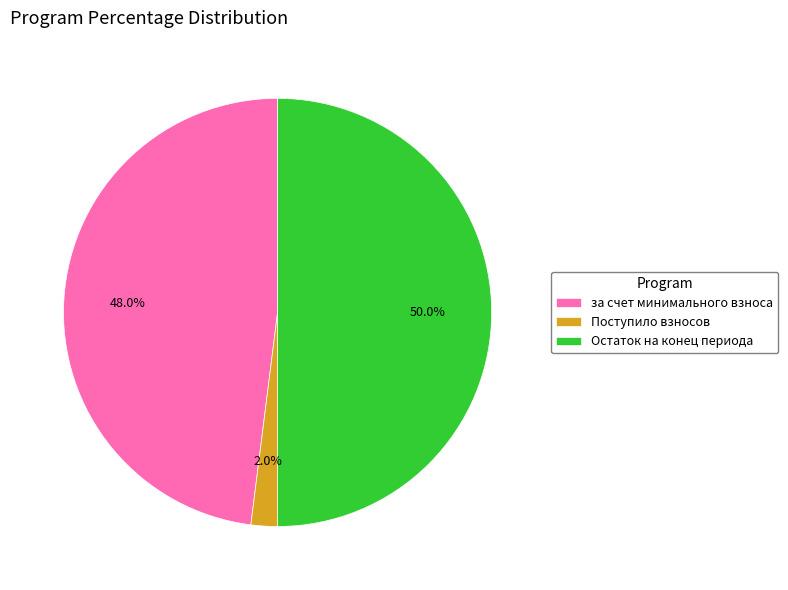

What is the smallest slice in the pie chart?

Поступило взносов